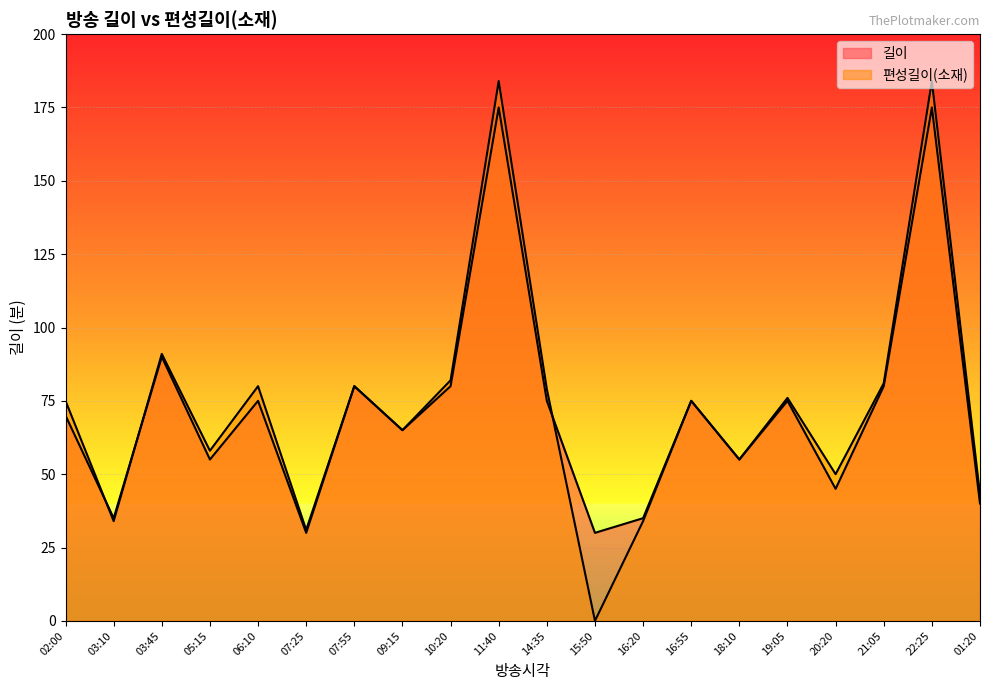

True or false: 편성길이(소재) has more than 1 interior local peaks.

True